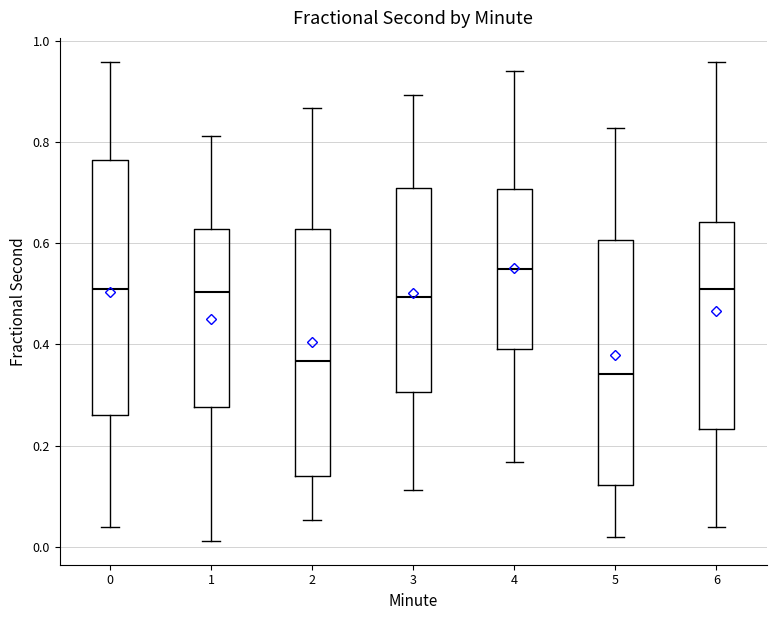

Which box has the lowest median line?

5